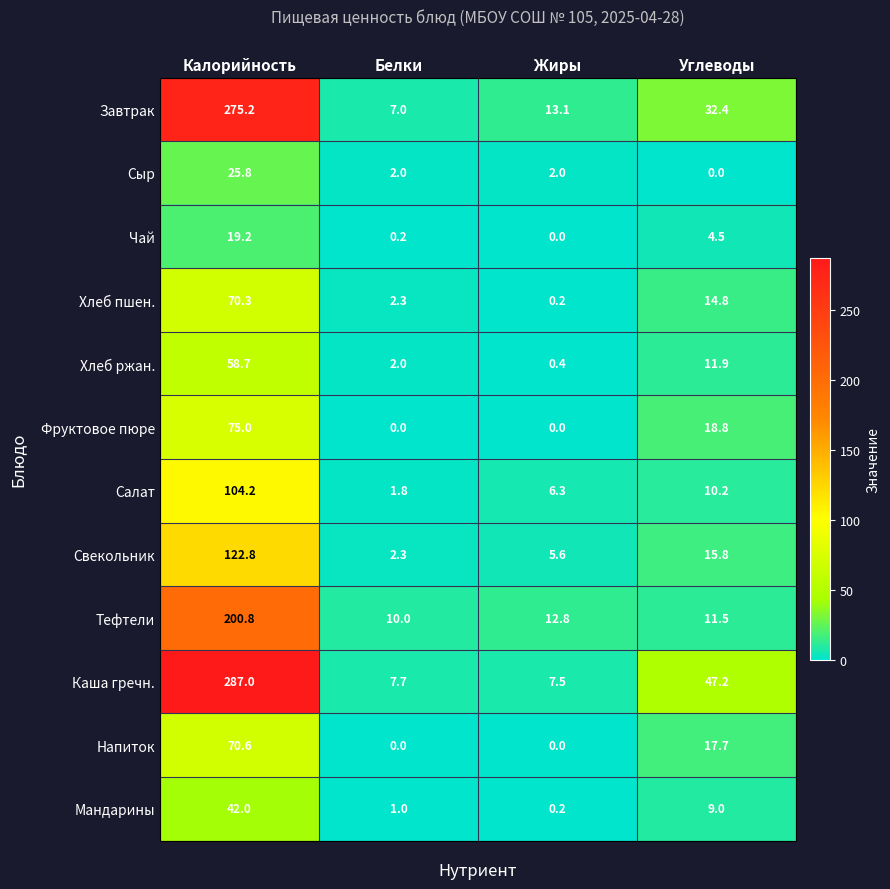

List the series in order of their peak value, highest first.

Каша гречн., Завтрак, Тефтели, Свекольник, Салат, Фруктовое пюре, Напиток, Хлеб пшен., Хлеб ржан., Мандарины, Сыр, Чай